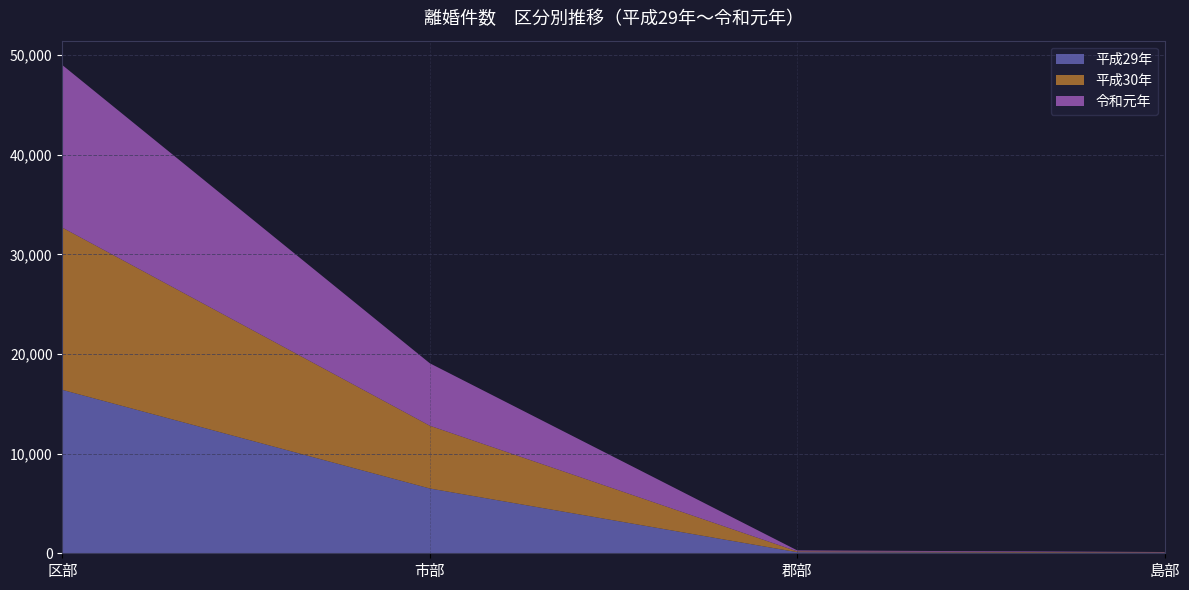

Reading left to right, extract all data points from this chart.

平成29年: 16399	6501	110	45
平成30年: 16279	6301	82	44
令和元年: 16310	6263	96	38